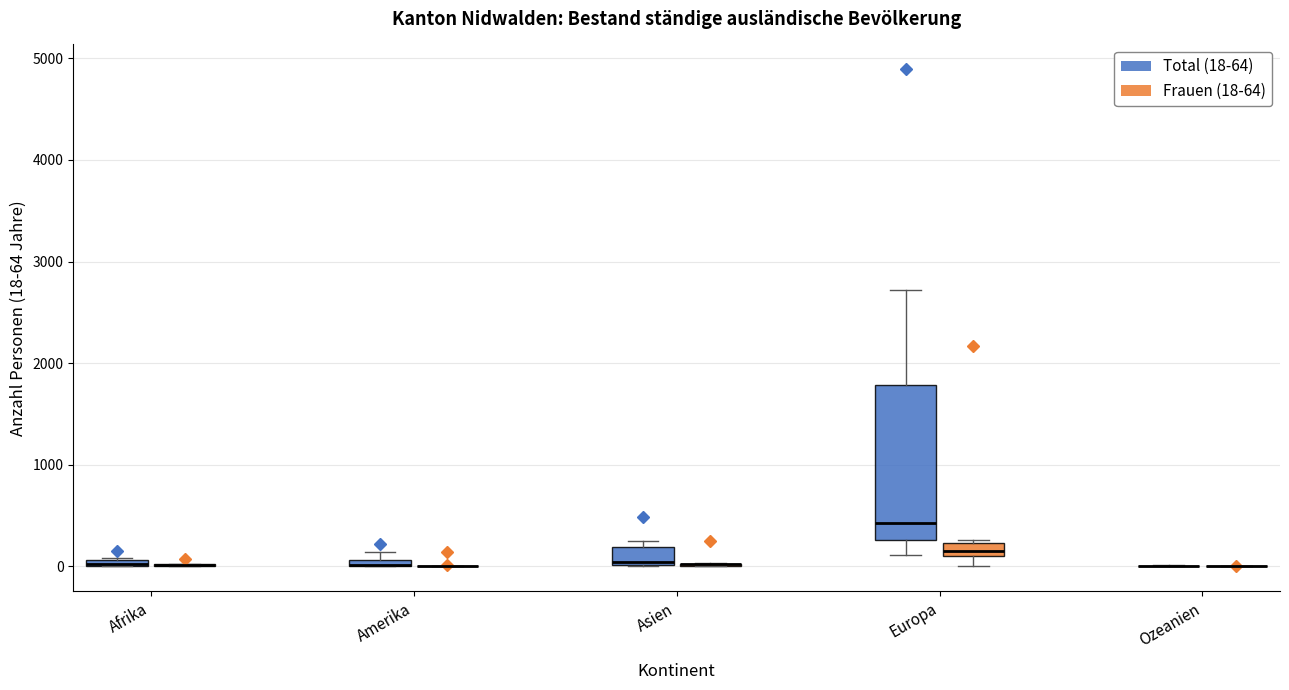

Comparing the boxes themselves (not the whiskers), which one is the tallest?

Europa (Total (18-64))